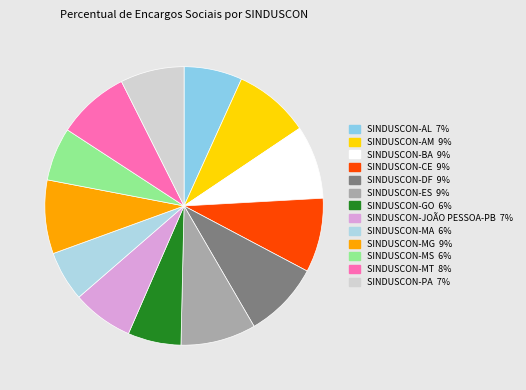

To the nearest percent, what portion does SINDUSCON-DF represent?

9%